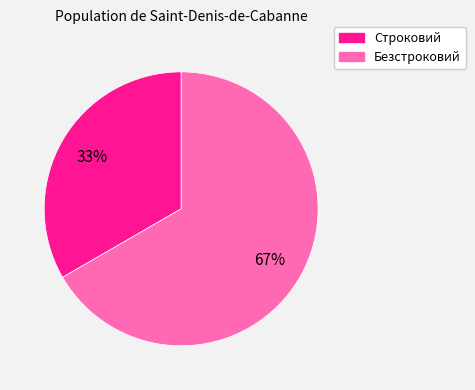

True or false: Строковий accounts for 21% of the total.

False